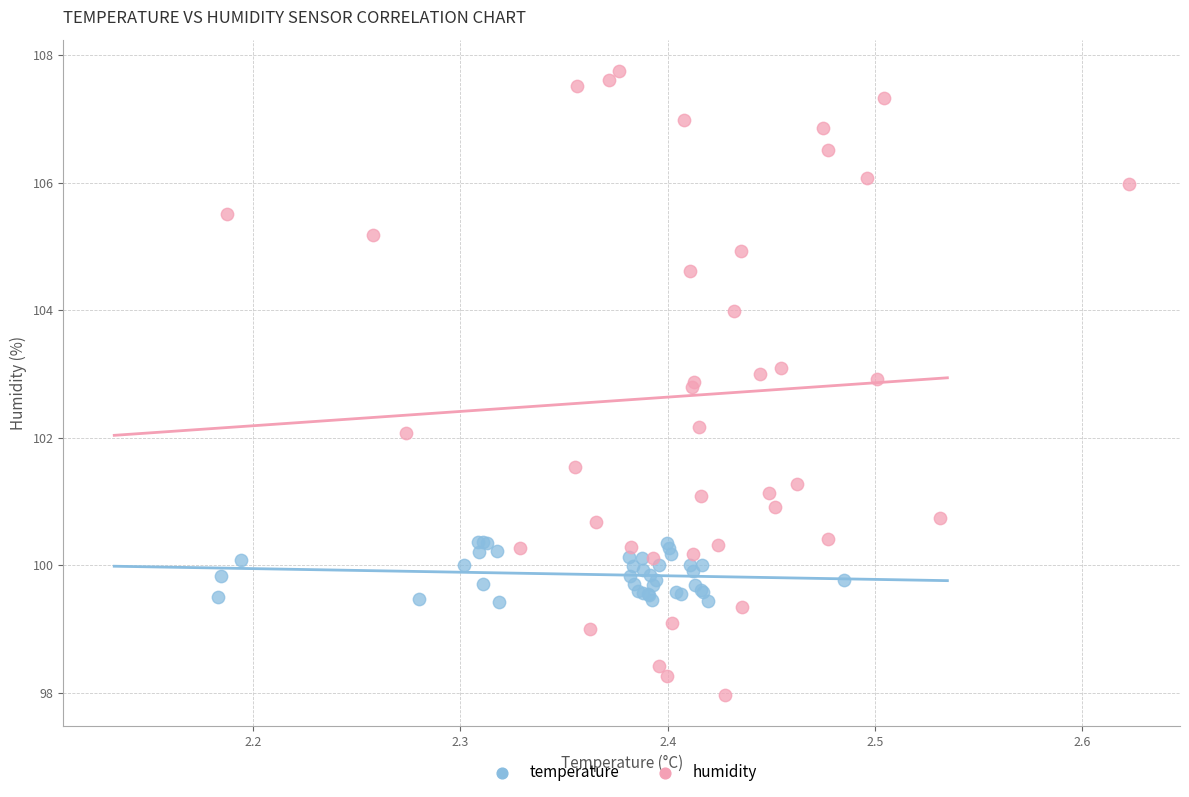

Which series has the largest Y range (max minus min)?

humidity